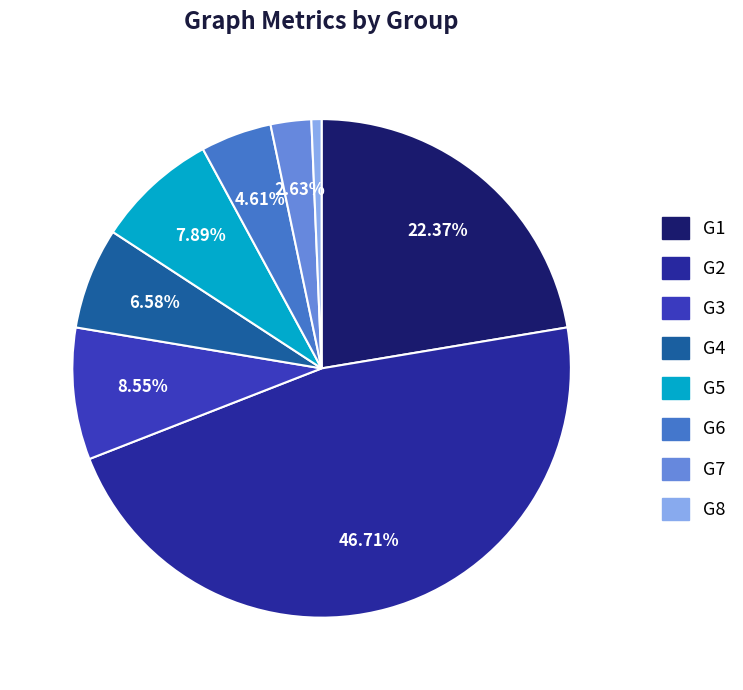

What percentage do G7 and G5 together represent?

10.5%